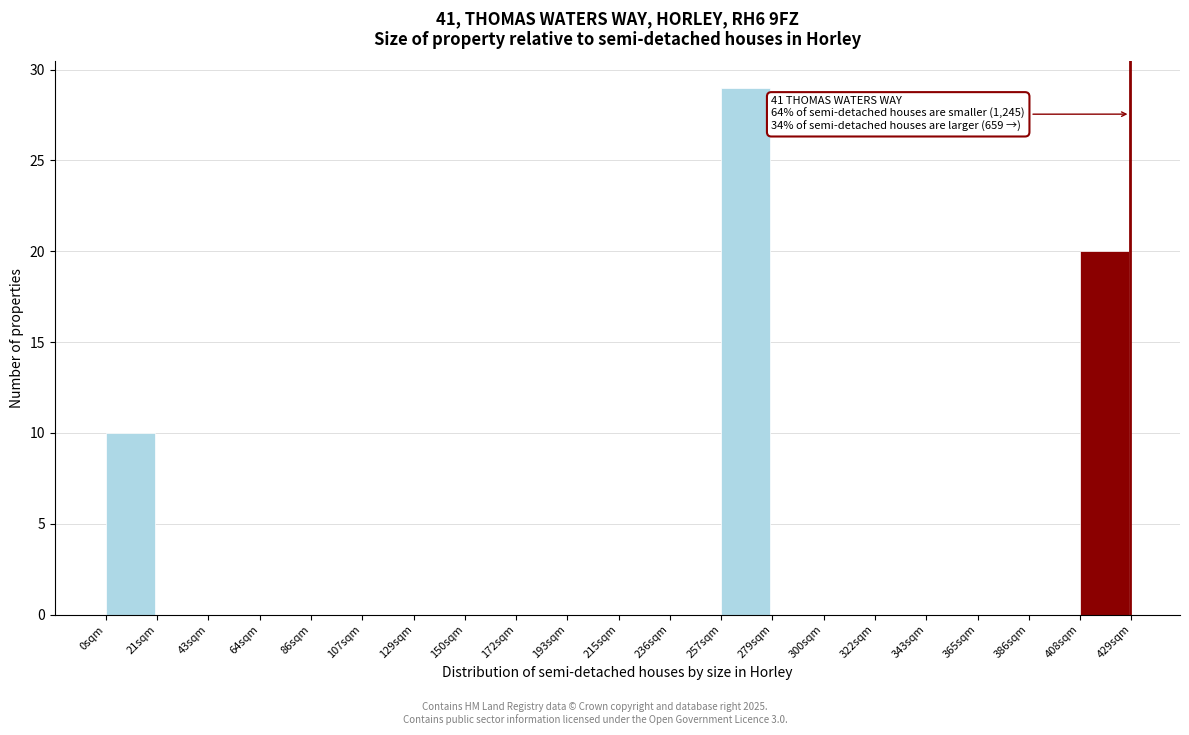

Reading right to left, list all the values displayed in this chart.

408sqm=20	386sqm=0	365sqm=0	343sqm=0	322sqm=0	300sqm=0	279sqm=0	257sqm=29	236sqm=0	215sqm=0	193sqm=0	172sqm=0	150sqm=0	129sqm=0	107sqm=0	86sqm=0	64sqm=0	43sqm=0	21sqm=0	0sqm=10